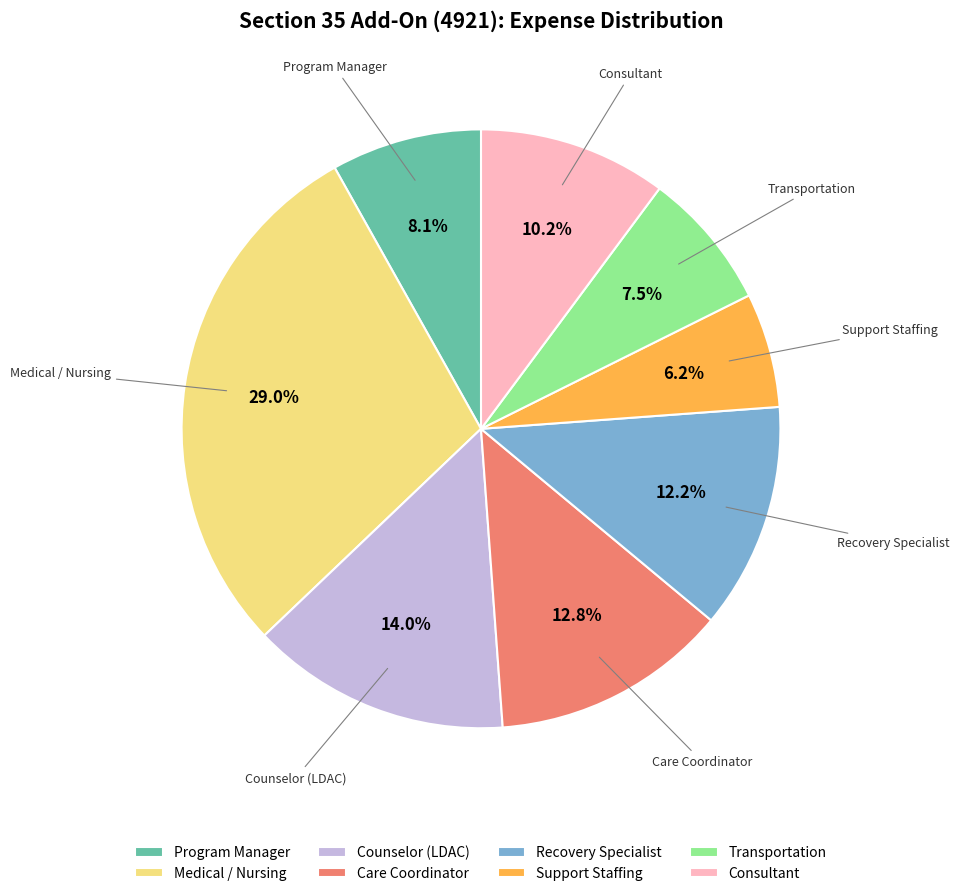

The Consultant slice represents 2% of the pie. True or false?

False